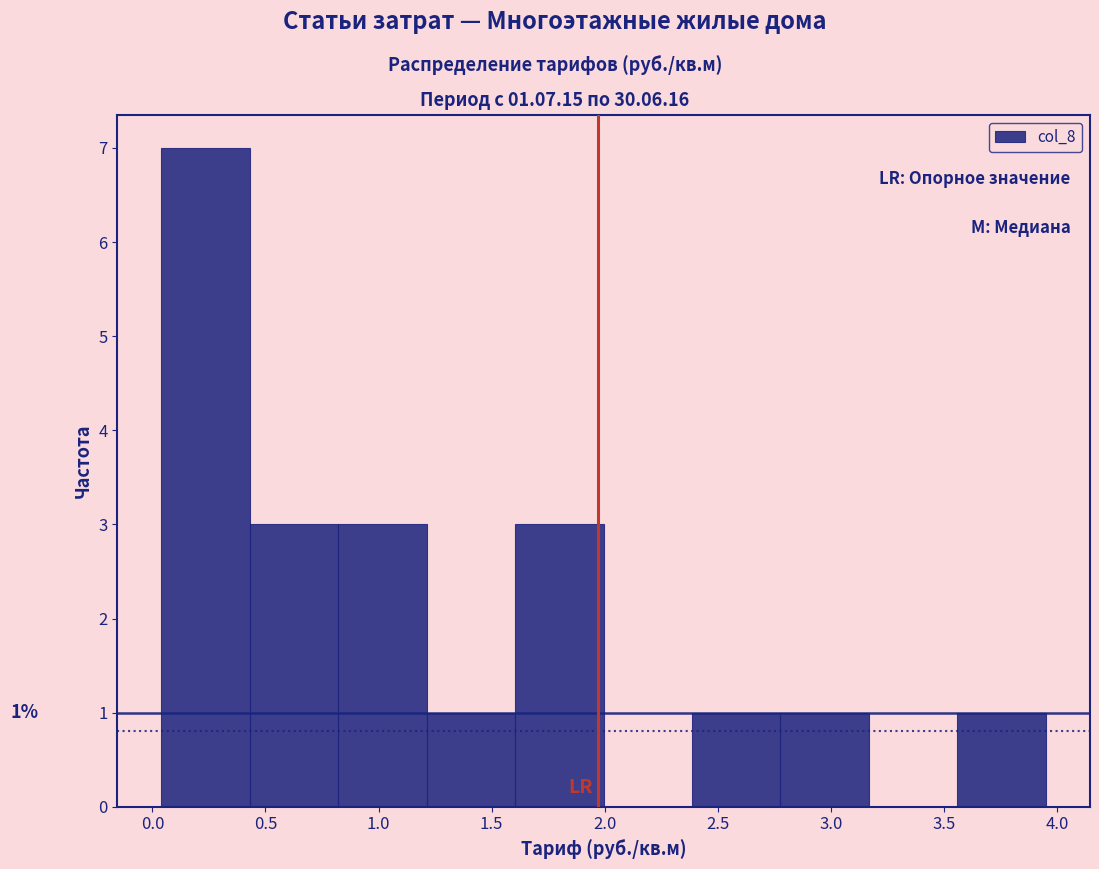

Which range on the x-axis has the tallest bar?

0.05 to 0.45